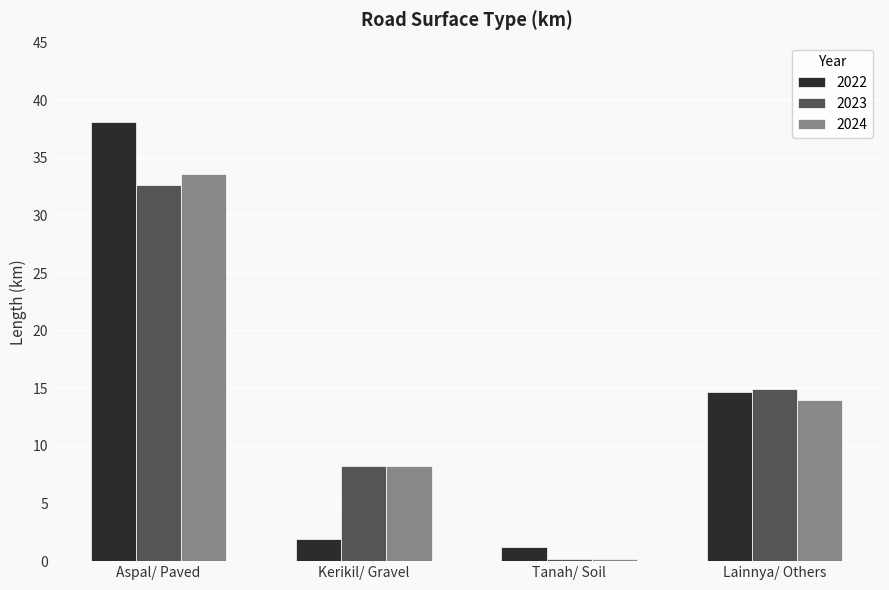

Which series changed the most between Aspal/ Paved and Kerikil/ Gravel?

2022